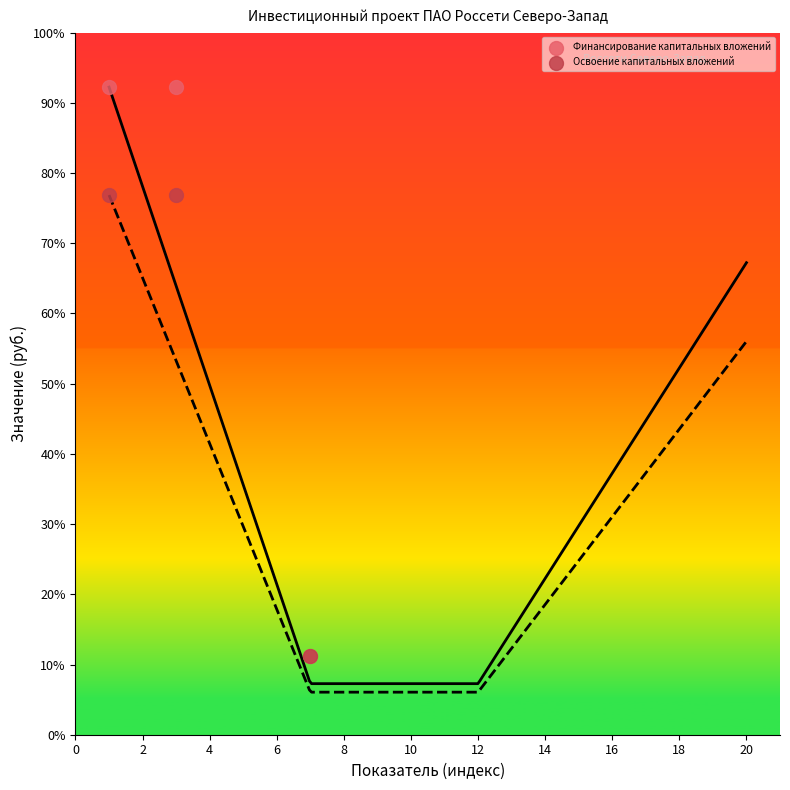

Which series reaches the maximum Y coordinate?

Финансирование капитальных вложений